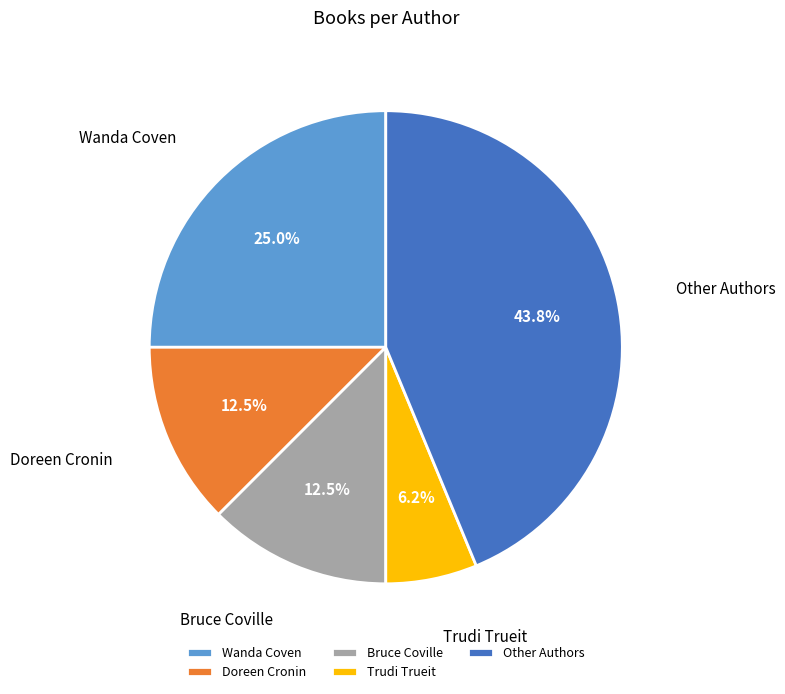

How many slices are in this pie chart?

5